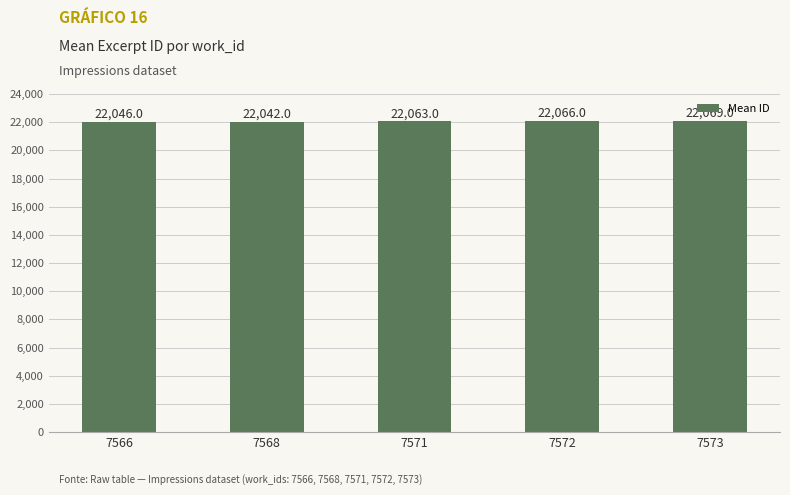

Which label corresponds to the smallest value in the chart?

7568